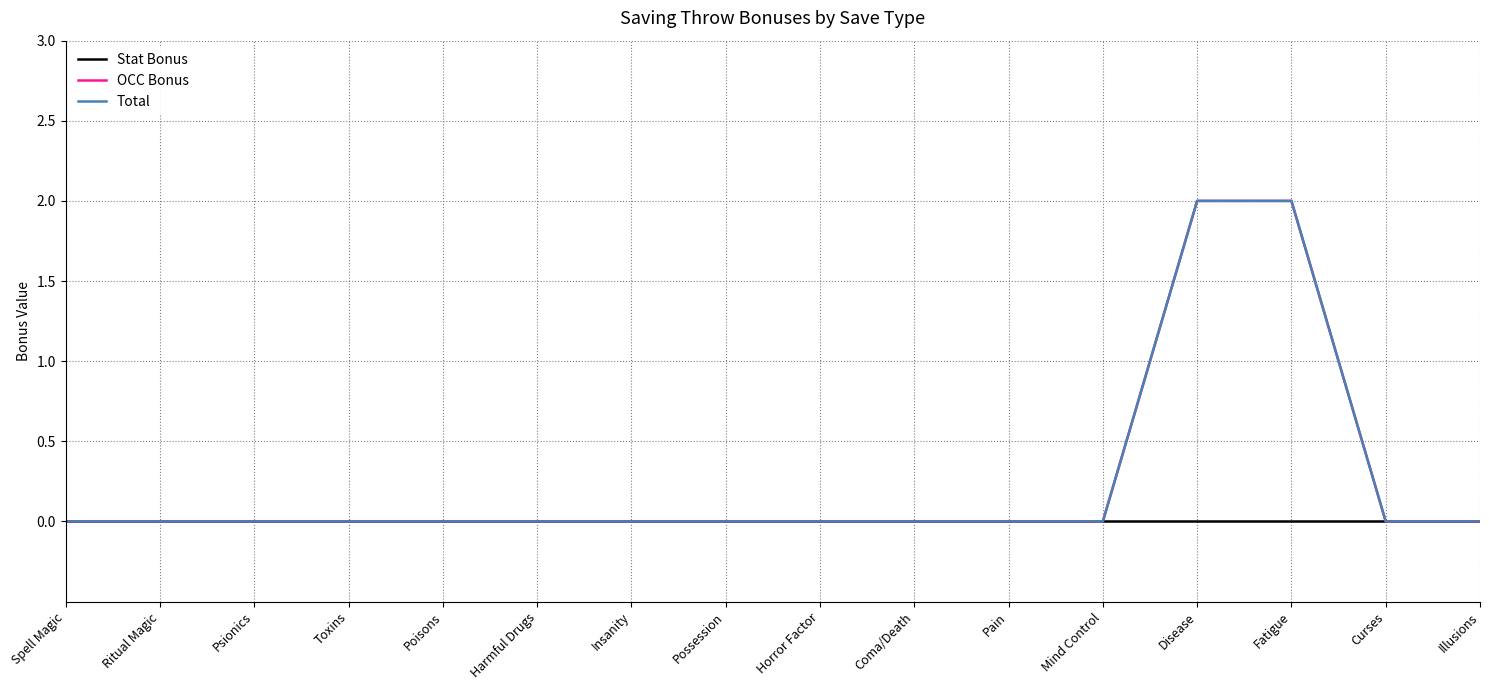

The OCC Bonus series shows 0 at Possession. True or false?

True